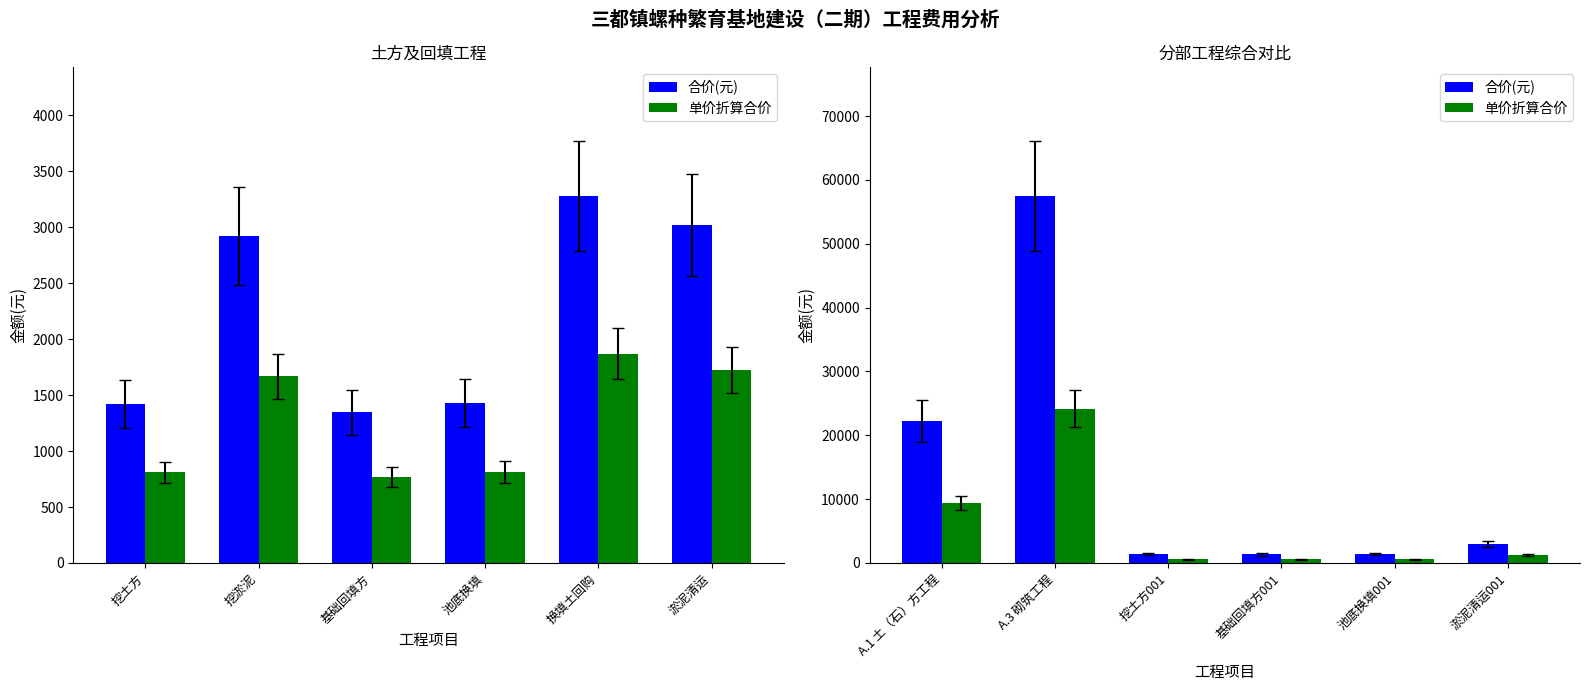

Which has a higher value, 挖土方001 or A.3 砌筑工程?

A.3 砌筑工程